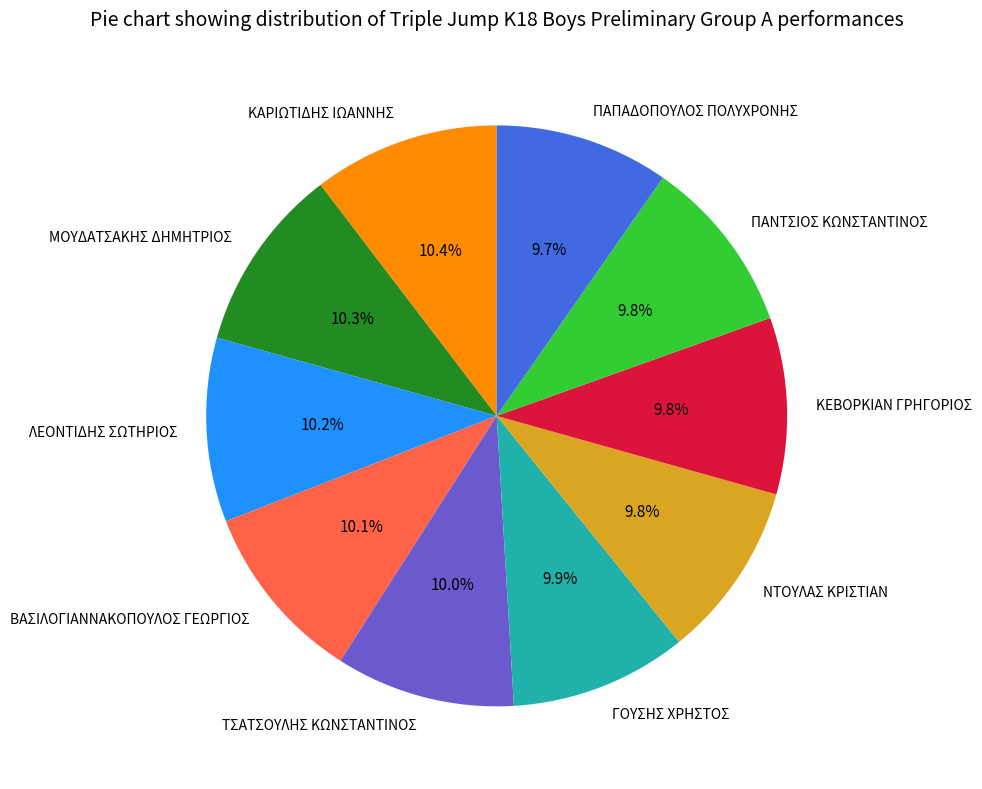

Does any single category account for the majority?

No